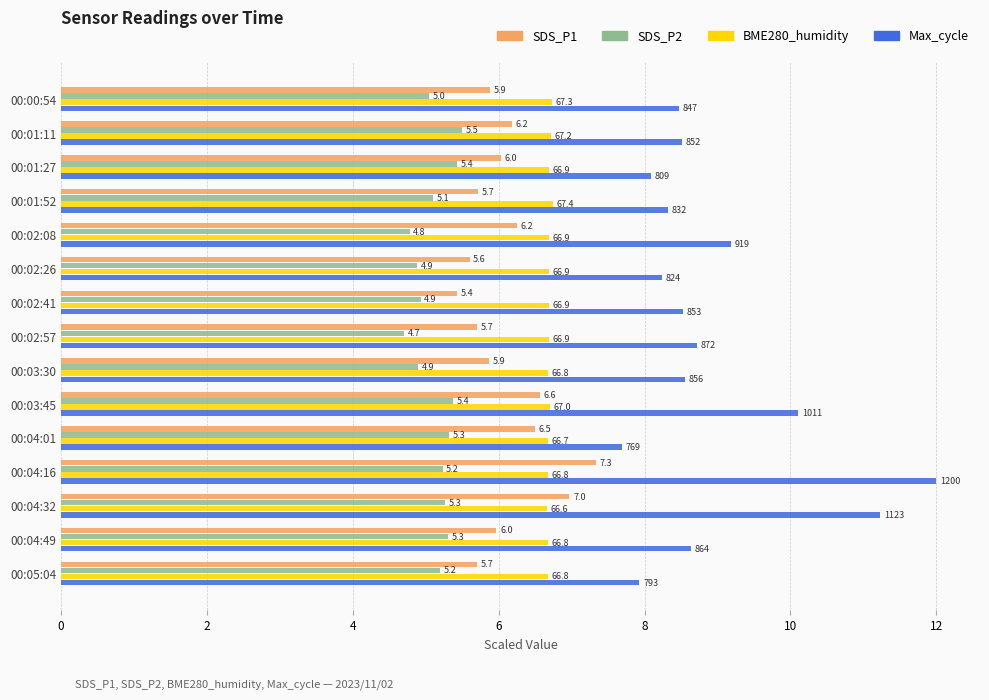

Rank the series by their average value, from highest to lowest.

Max_cycle, BME280_humidity, SDS_P1, SDS_P2